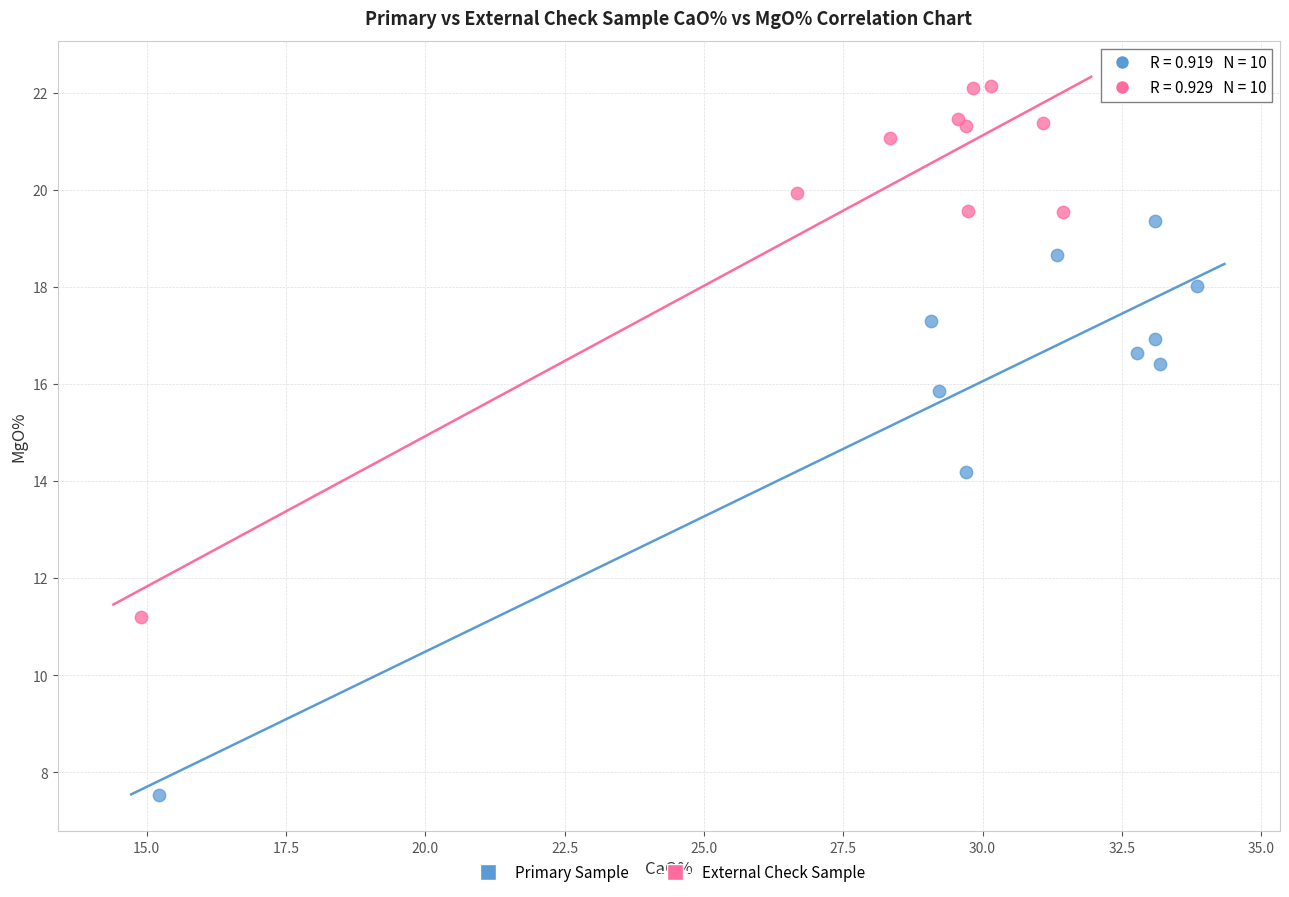

Which series contains the highest Y value?

External Check Sample